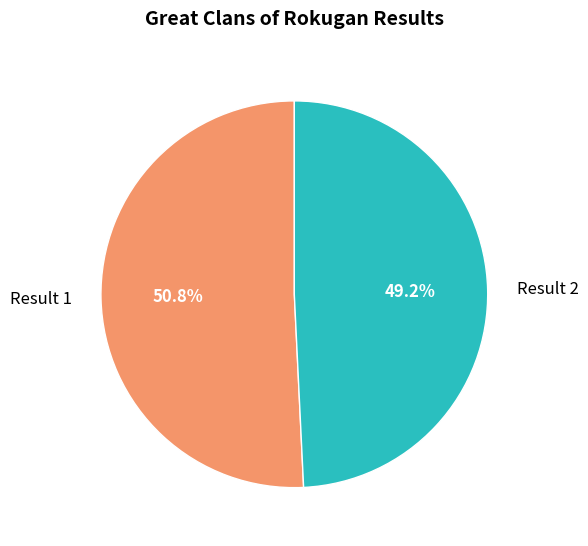

What is the smallest slice in the pie chart?

Result 2